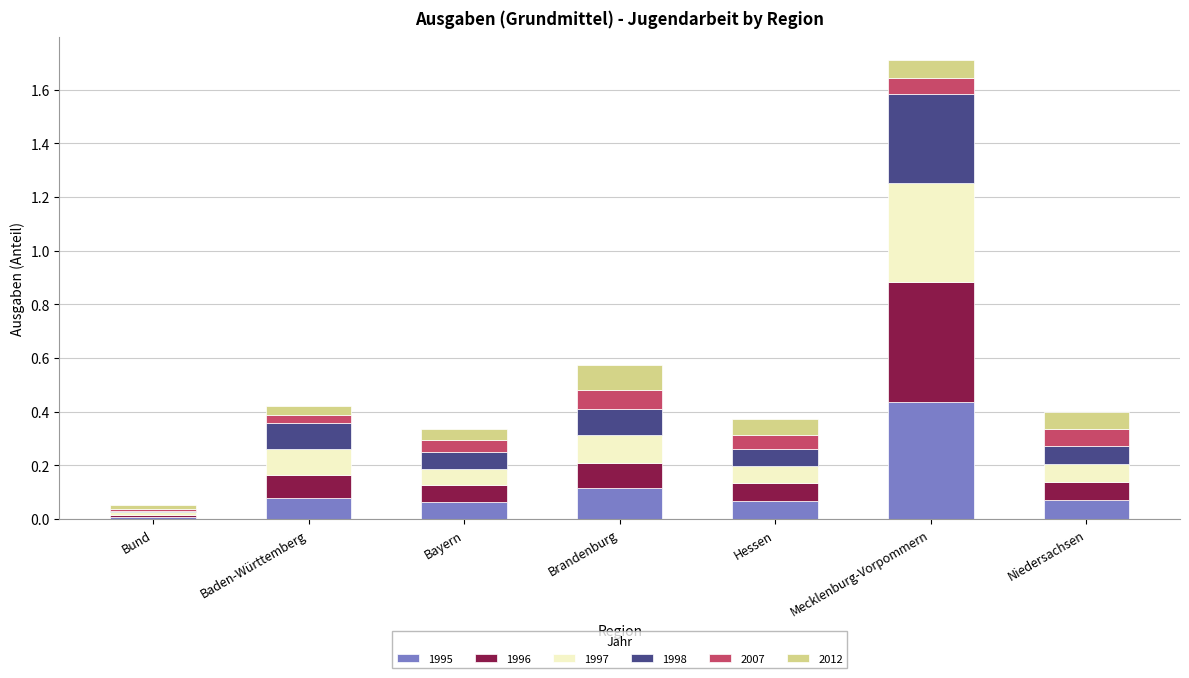

At which label does 1995 reach its minimum?

Bund